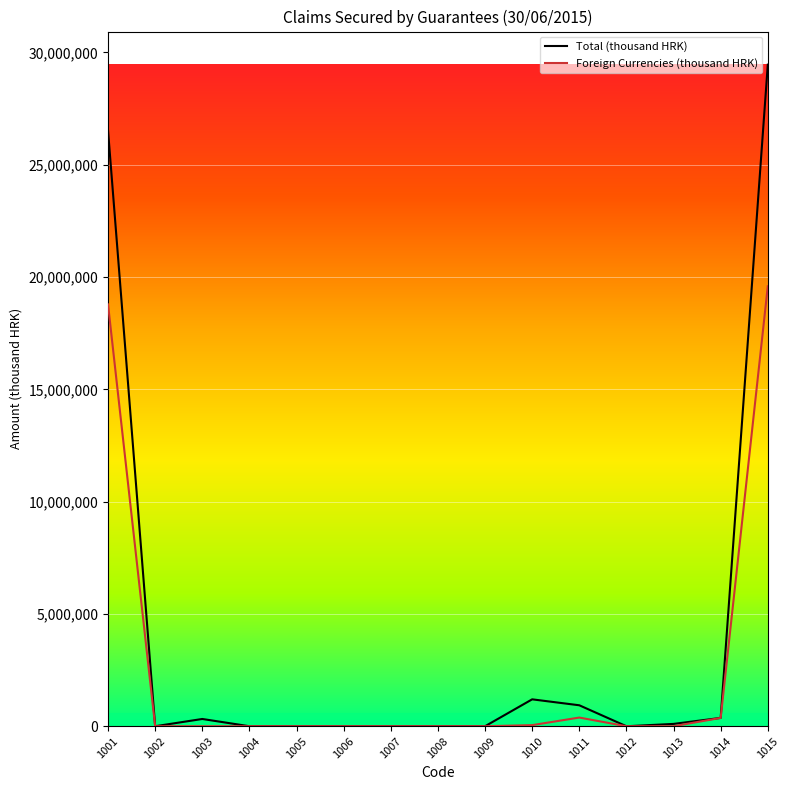

What is the maximum value shown in the chart?

29458414